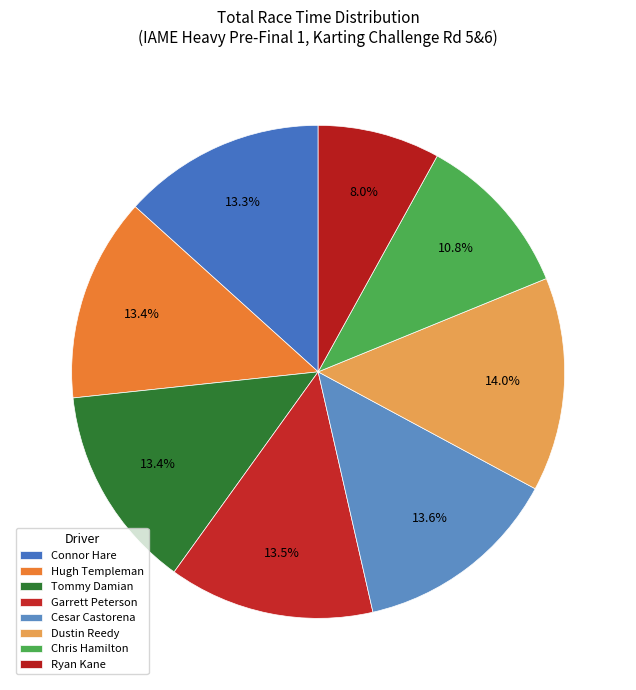

Rank the categories by value from highest to lowest.

Dustin Reedy, Cesar Castorena, Garrett Peterson, Tommy Damian, Hugh Templeman, Connor Hare, Chris Hamilton, Ryan Kane